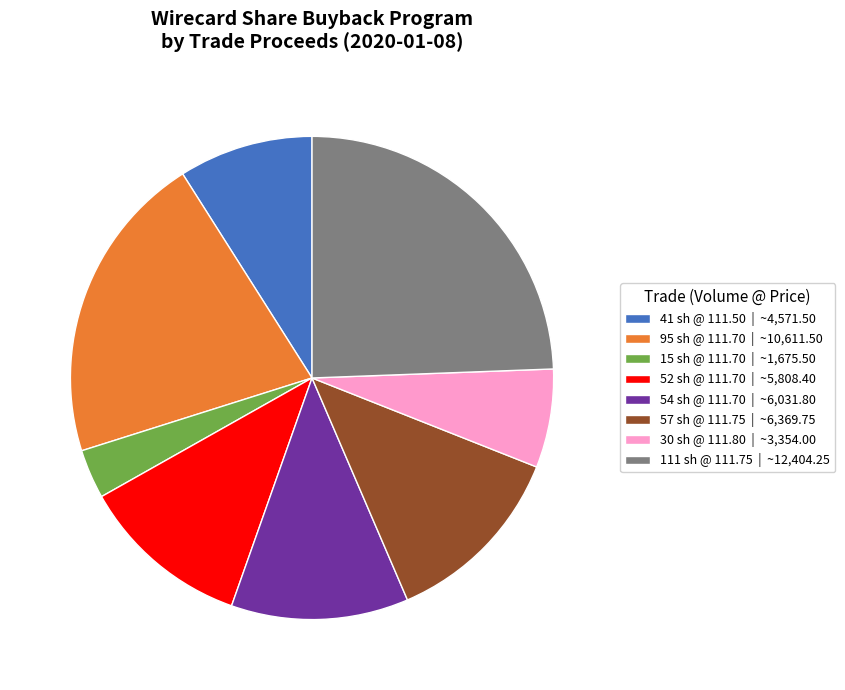

Is there a majority slice in this chart?

No